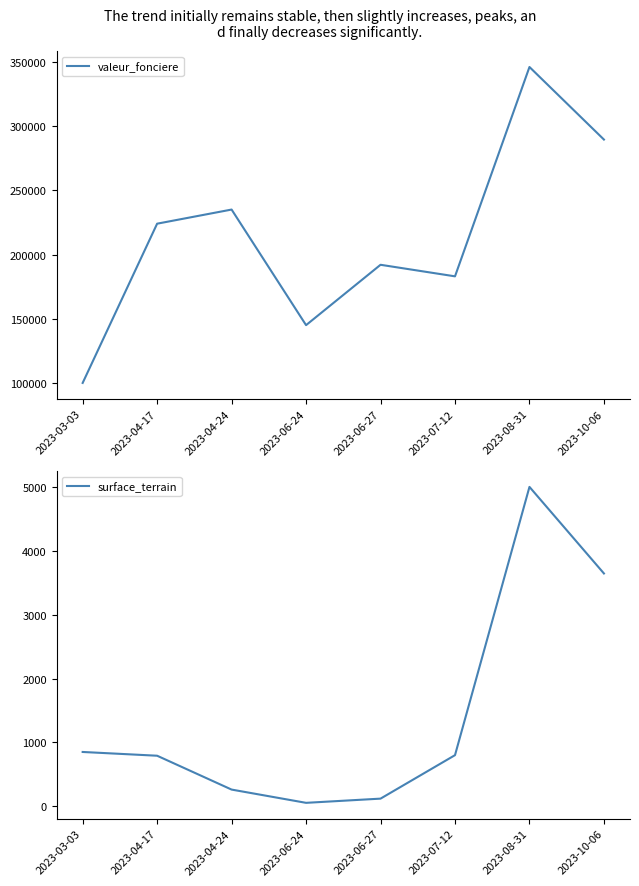

True or false: valeur_fonciere and surface_terrain cross at least once.

False